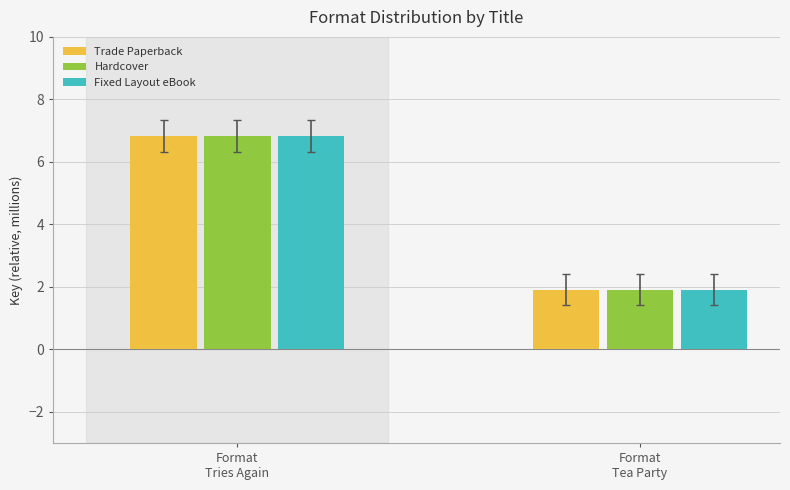

What is the sum of all Hardcover values?

8.7